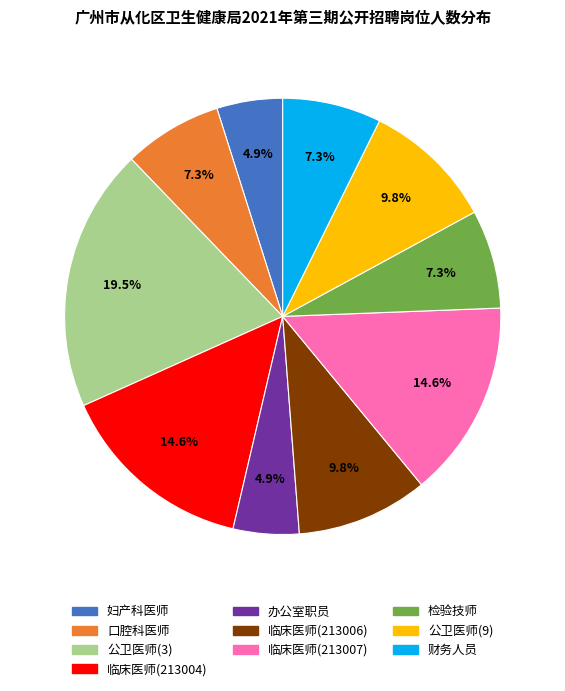

To the nearest percent, what is the combined percentage of 妇产科医师 and 公卫医师(9)?

15%